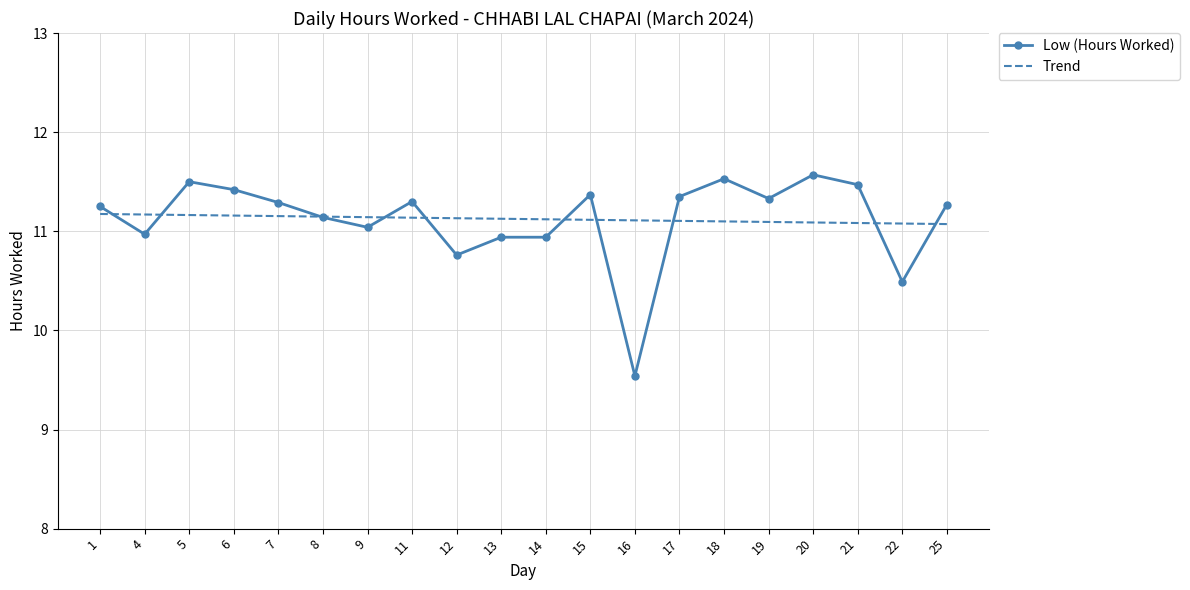

Is it true that Trend equals 11.1 at 21?

True